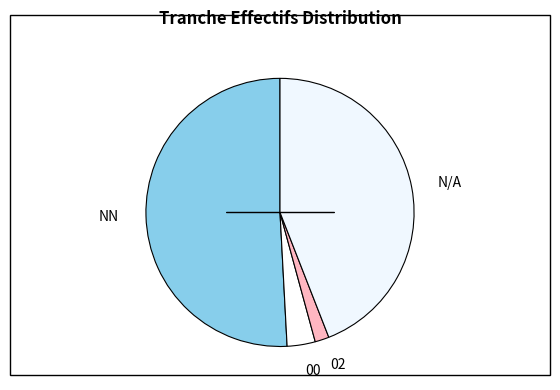

Does any single category account for the majority?

Yes